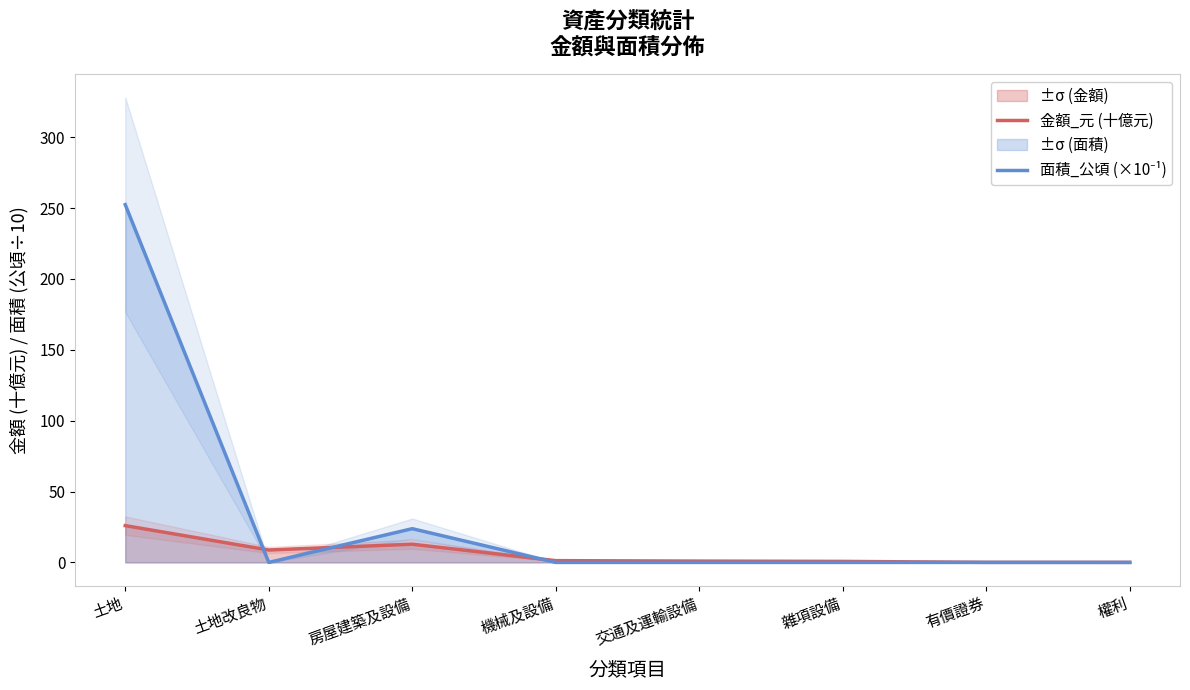

At 房屋建築及設備, list the series in order from largest to smallest.

面積_公頃 (×10⁻¹), 金額_元 (十億元)